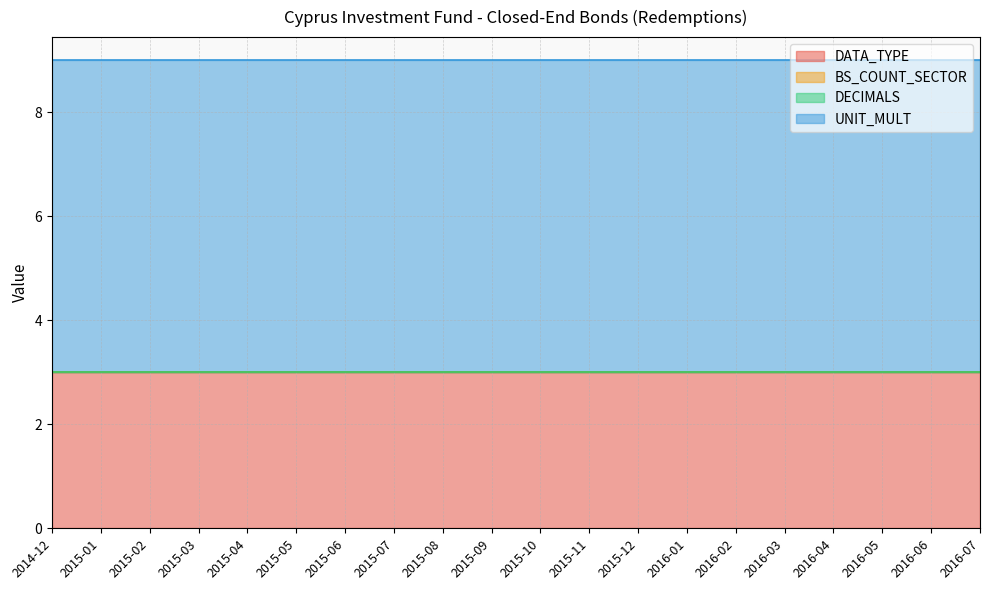

Which category has the lowest value across all series?

2014-12